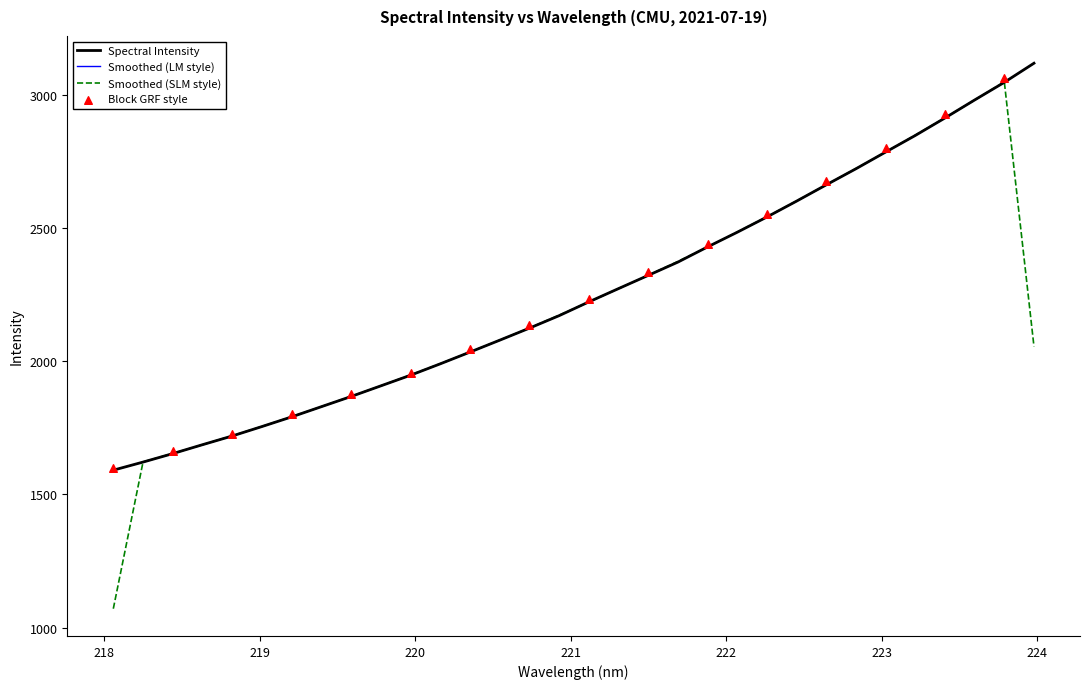

What is the ratio of the value at 219.9712 to the value at 220.1623?

1.0